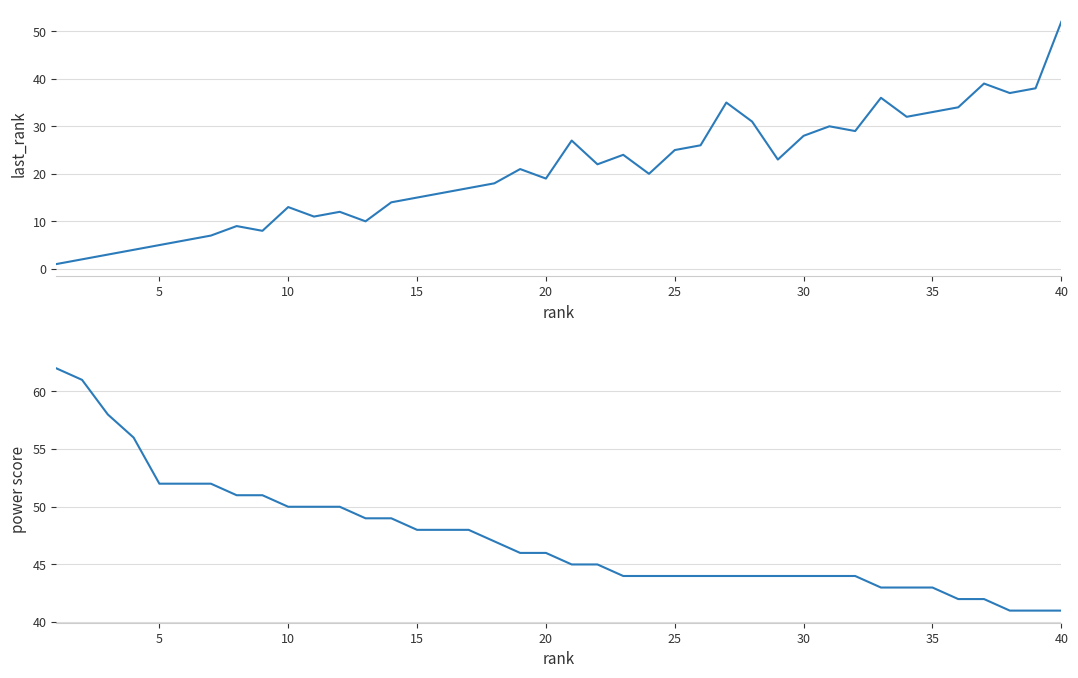

Reading left to right, extract all data points from this chart.

last_rank: 1	2	3	4	5	6	7	9	8	13	11	12	10	14	15	16	17	18	21	19	27	22	24	20	25	26	35	31	23	28	30	29	36	32	33	34	39	37	38	52
power score: 62	61	58	56	52	52	52	51	51	50	50	50	49	49	48	48	48	47	46	46	45	45	44	44	44	44	44	44	44	44	44	44	43	43	43	42	42	41	41	41